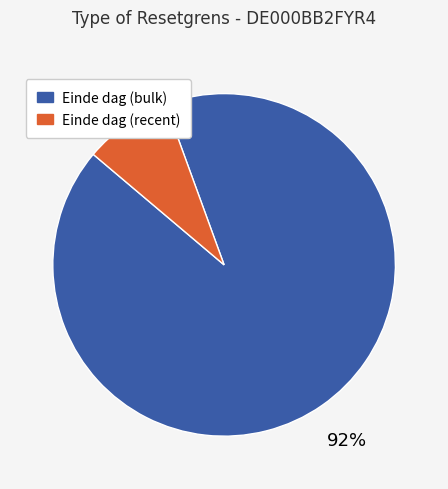

To the nearest percent, what is the average slice percentage?

50%